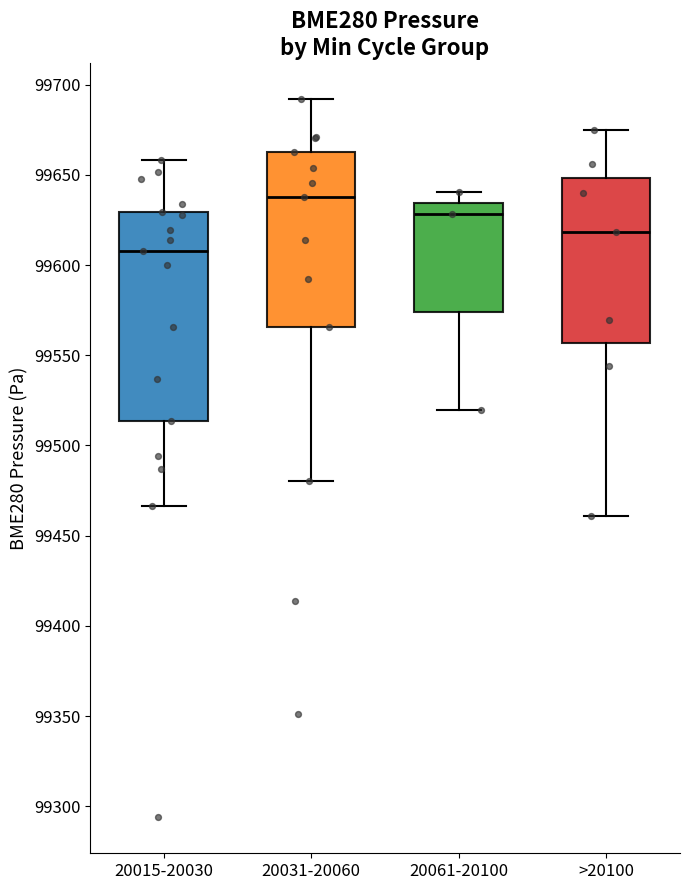

Which box has the lowest median line?

20015-20030